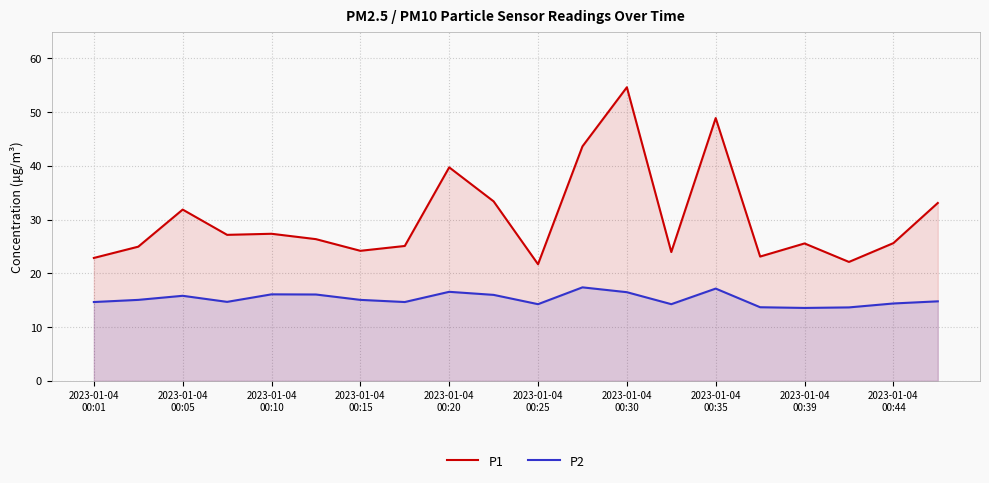

How many interior local peaks does the P2 series have?

5